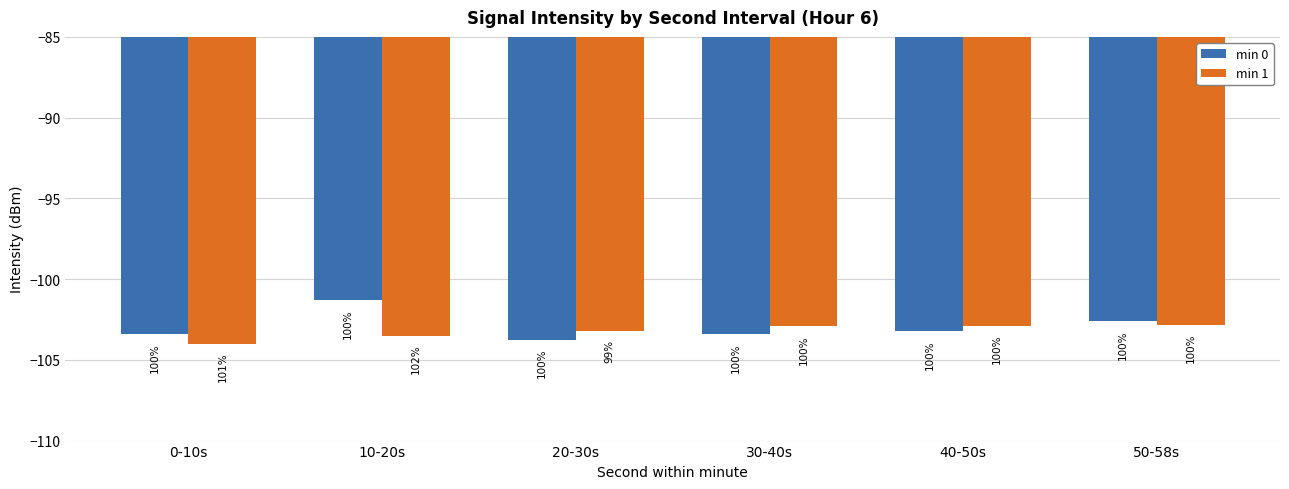

What are all the series names shown in the legend?

min 0, min 1